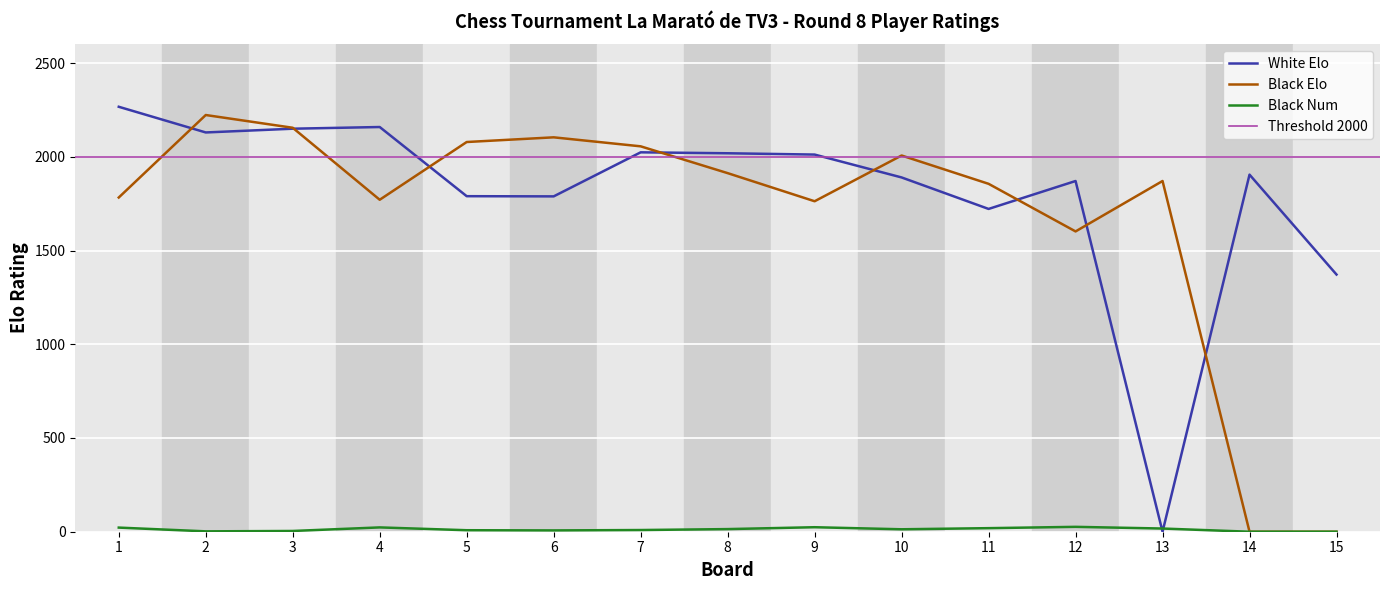

How many categories are shown in the chart?

15